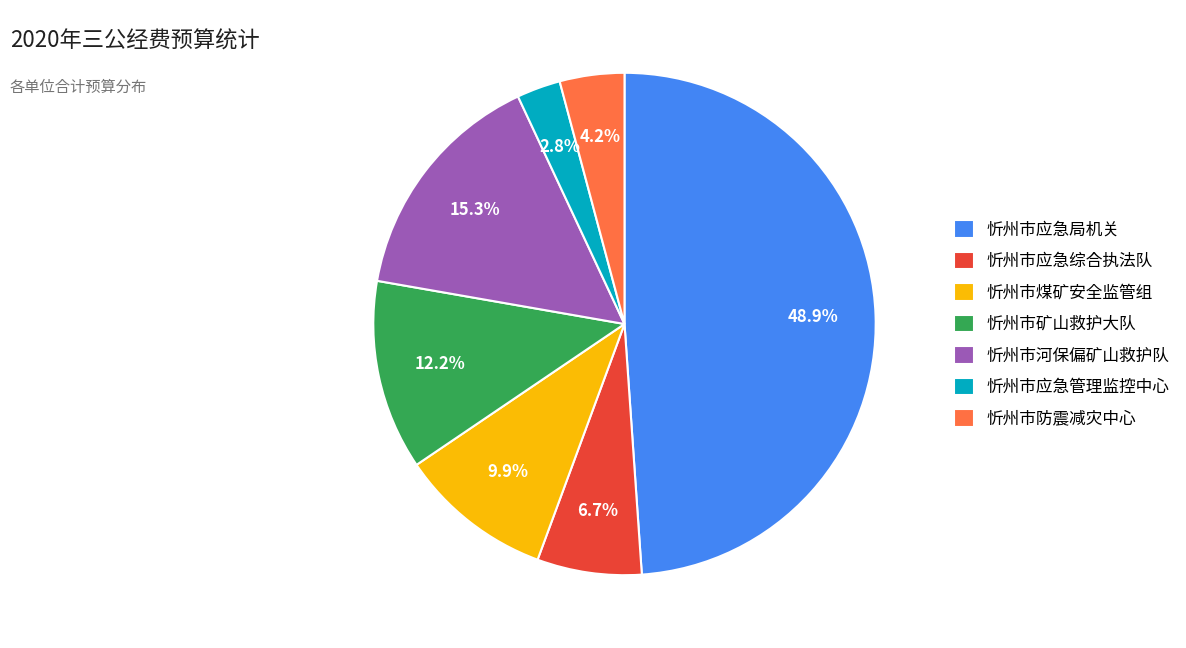

True or false: 忻州市河保偏矿山救护队 accounts for 15% of the total.

True